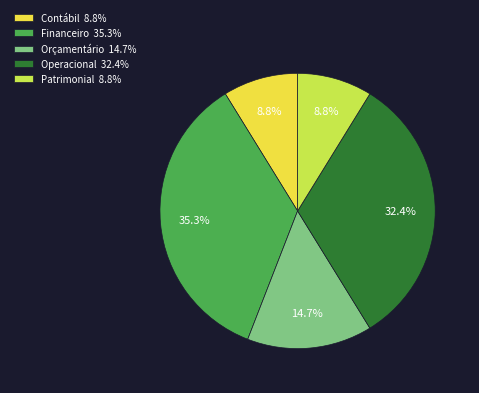

Does Contábil 8.8% represent more than half of the total?

No